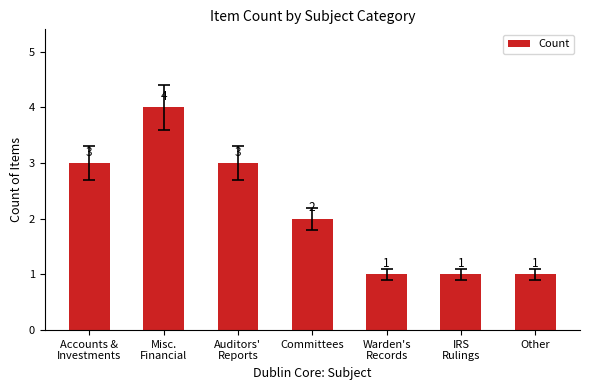

Is it true that the value at Accounts &
Investments is 3?

True